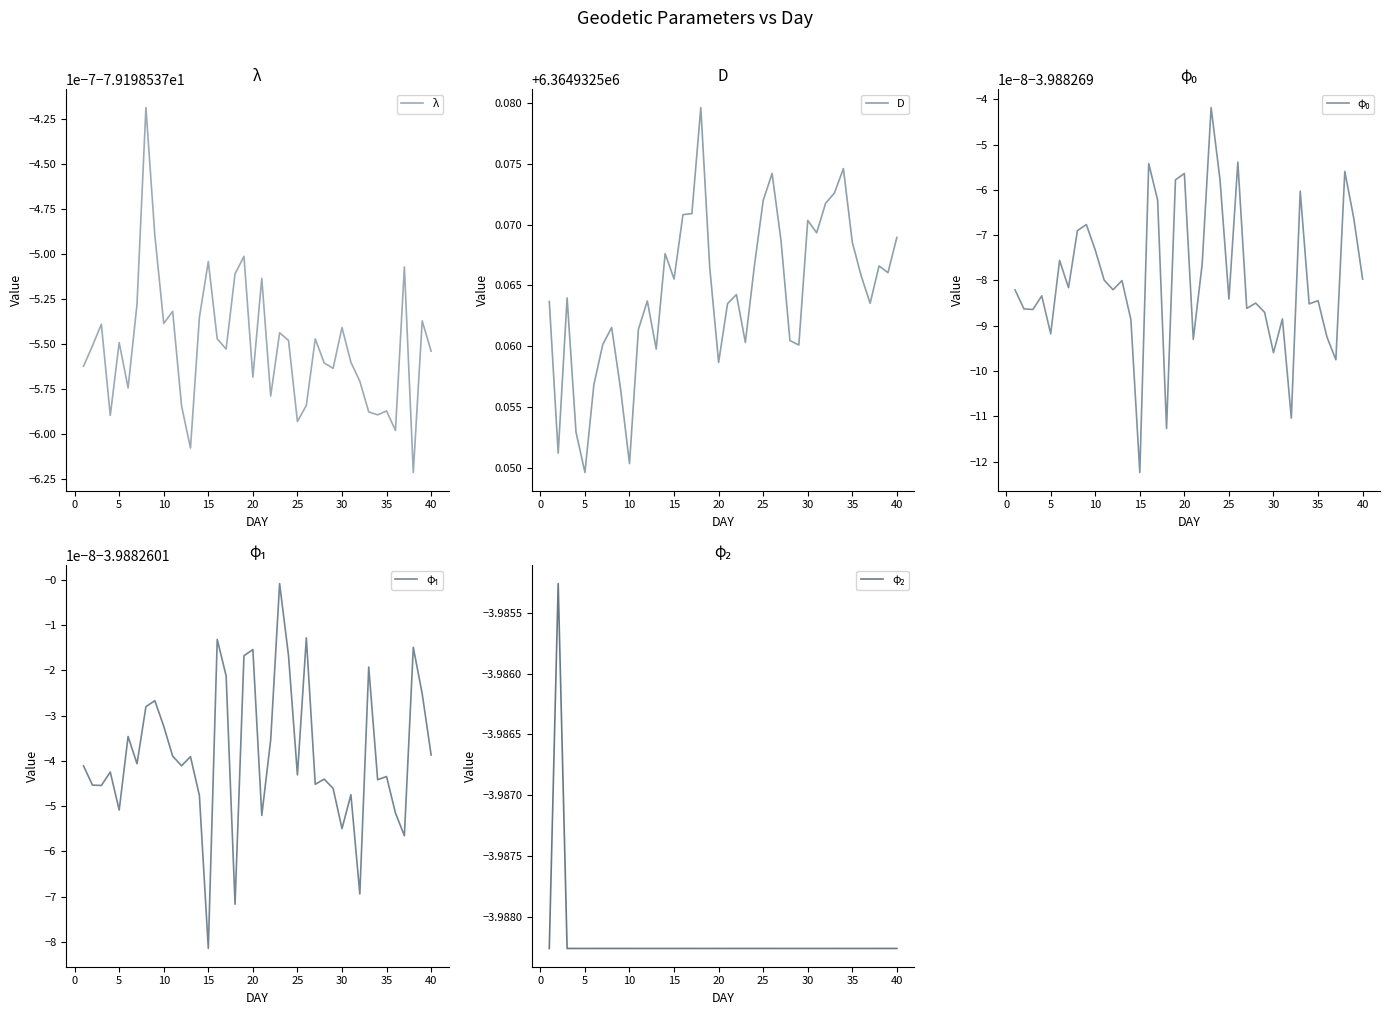

Which series has the widest spread of values?

D